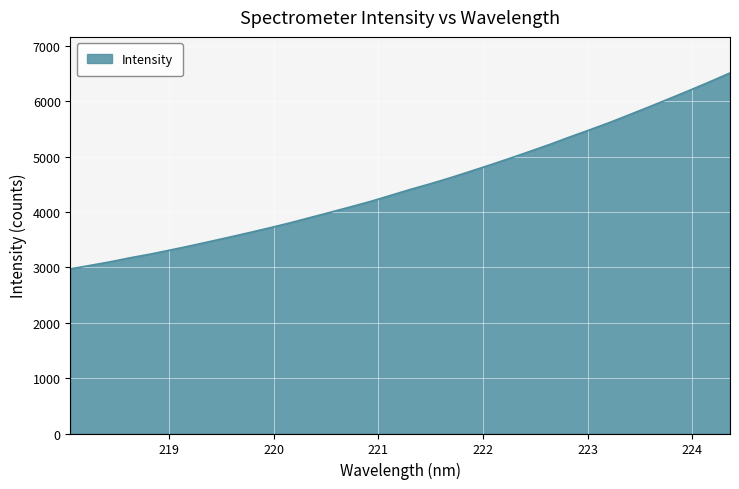

What is the maximum value shown in the chart?

6515.5